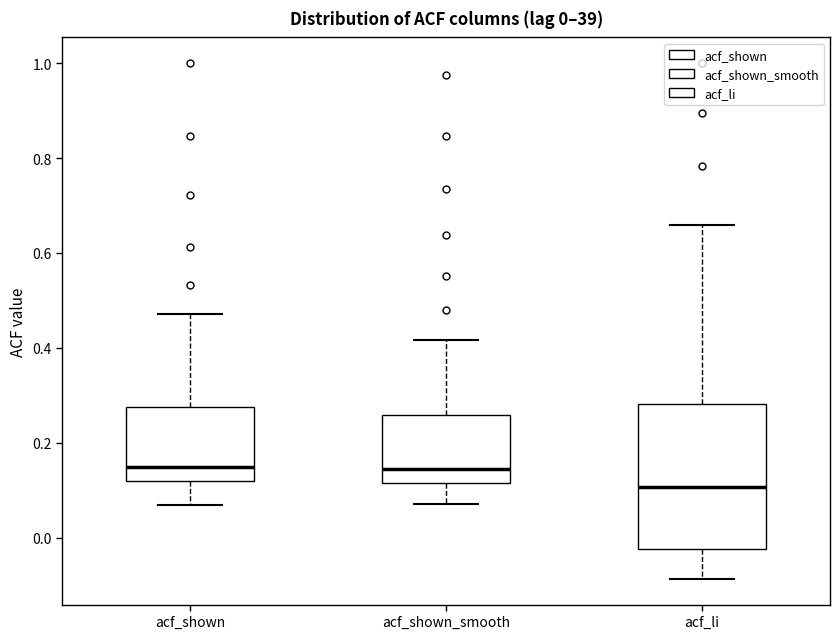

Comparing the boxes themselves (not the whiskers), which one is the tallest?

acf_li